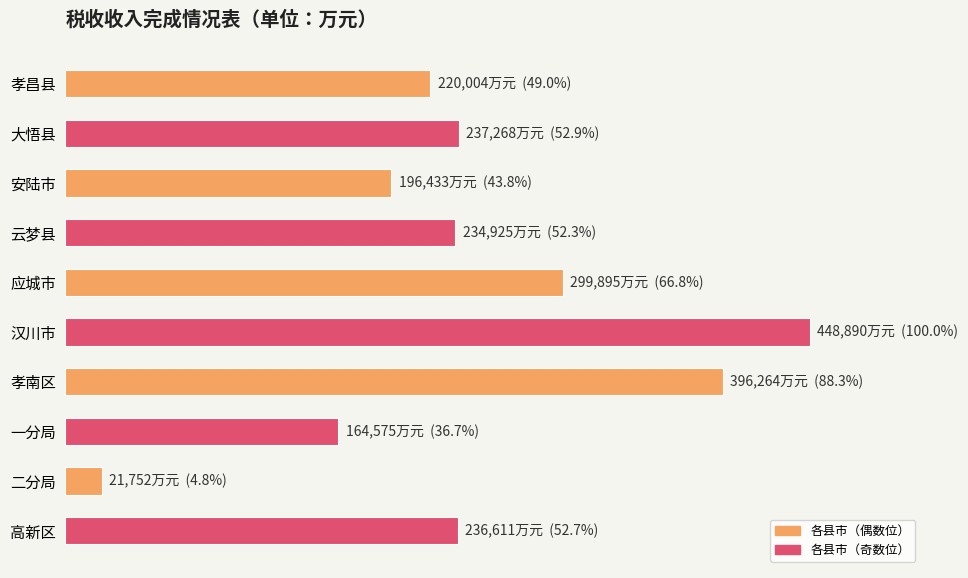

Are the bars horizontal?

Yes